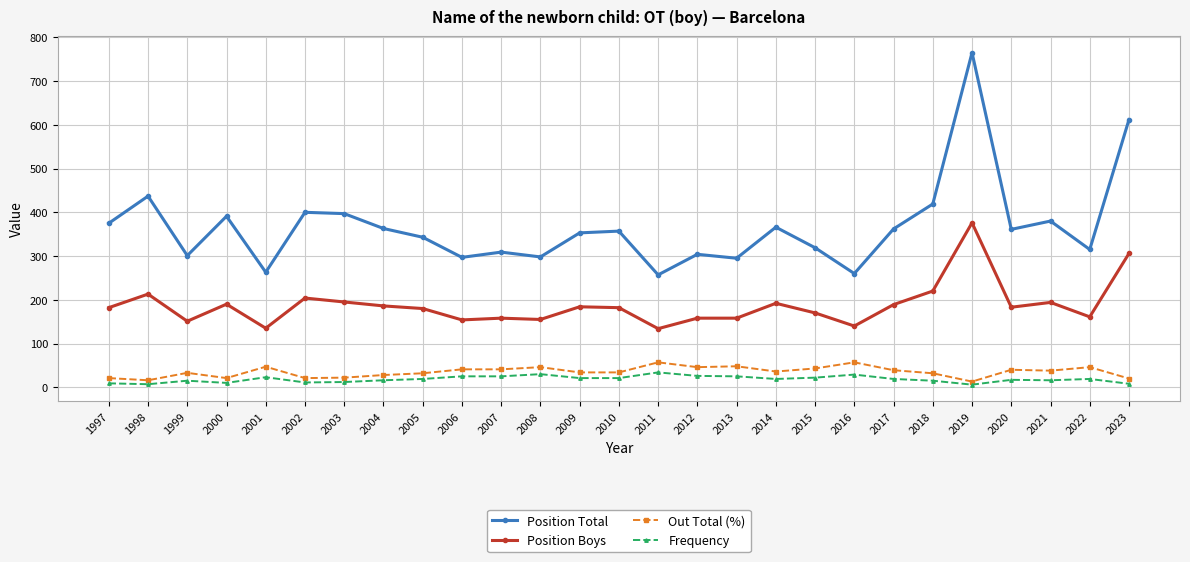

Which series has the largest total across all categories?

Position Total